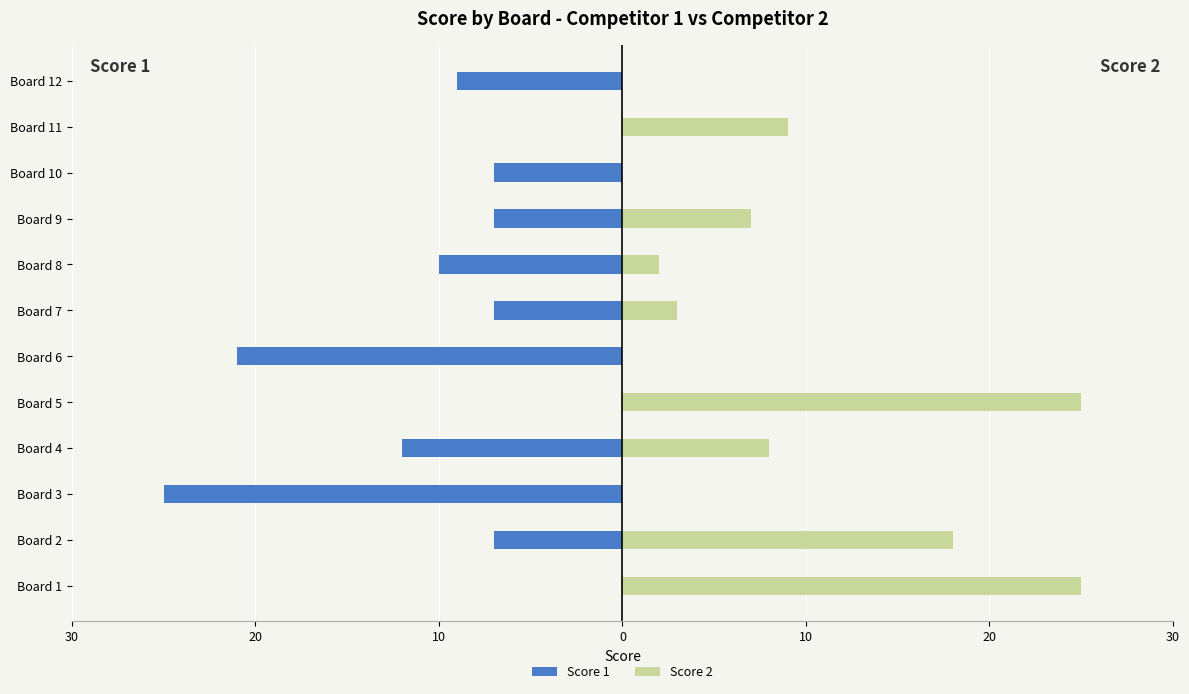

What is the highest value of the Score 2 series?

25